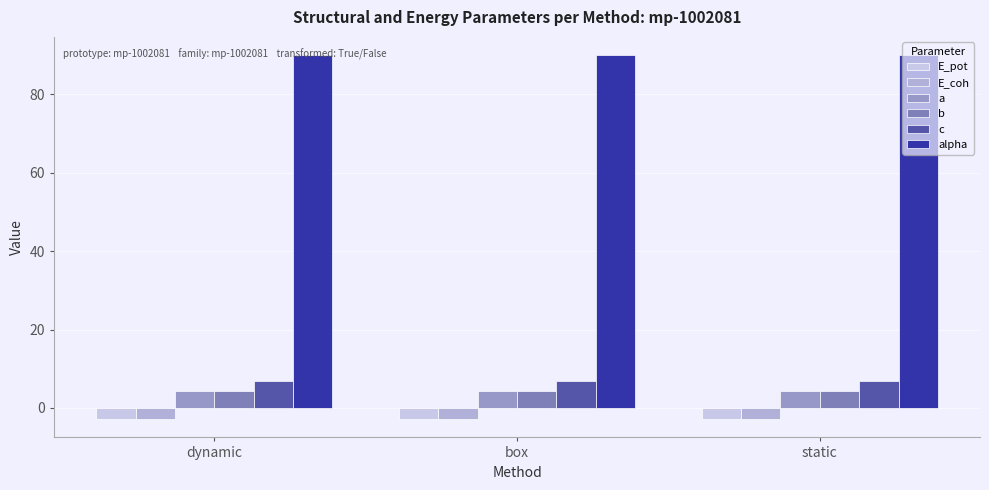

What are all the series names shown in the legend?

E_pot, E_coh, a, b, c, alpha